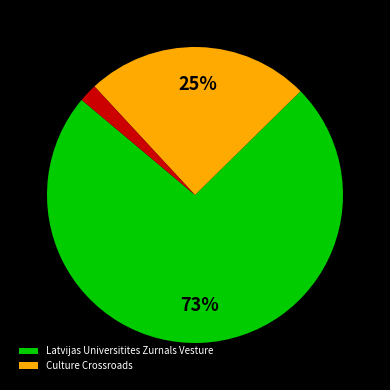

To the nearest percent, what is the average slice percentage?

33%